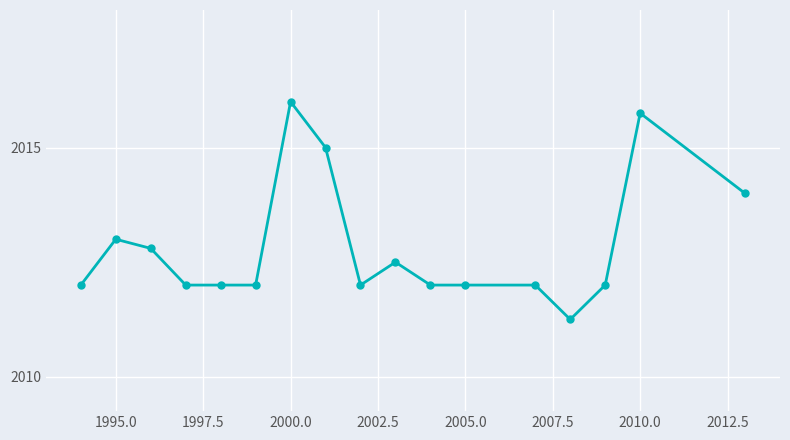

True or false: there are more than 2 points higher than both neighbors.

True